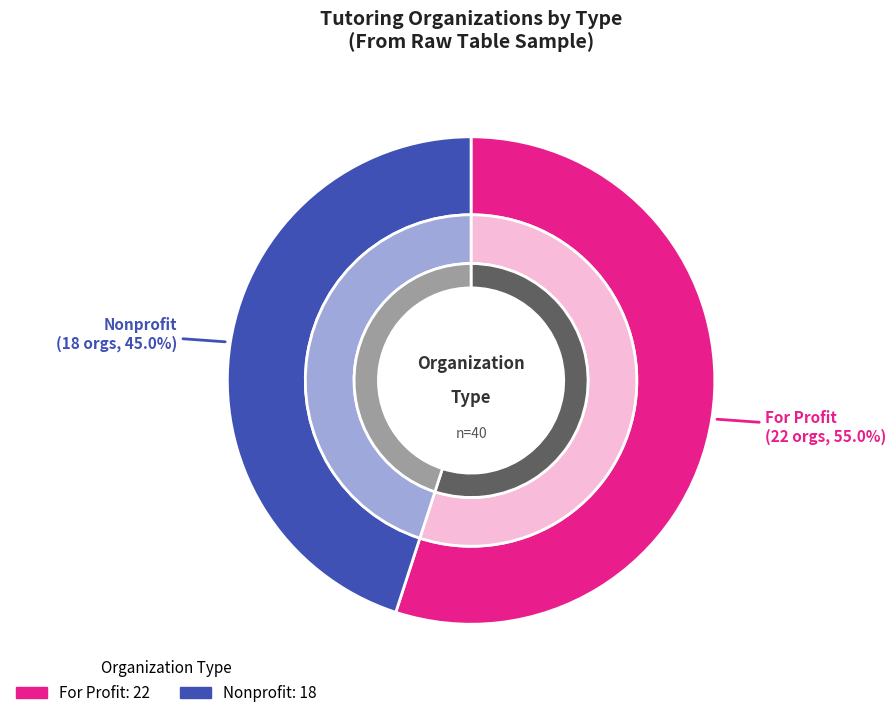

What portion of the pie excludes For Profit?

45.0%